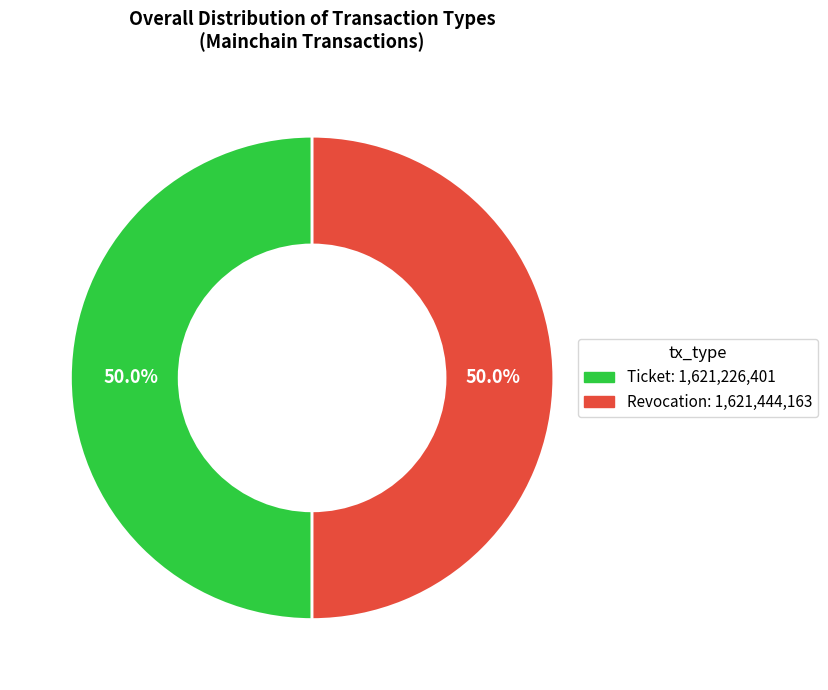

To the nearest percent, what portion does Ticket represent?

50%